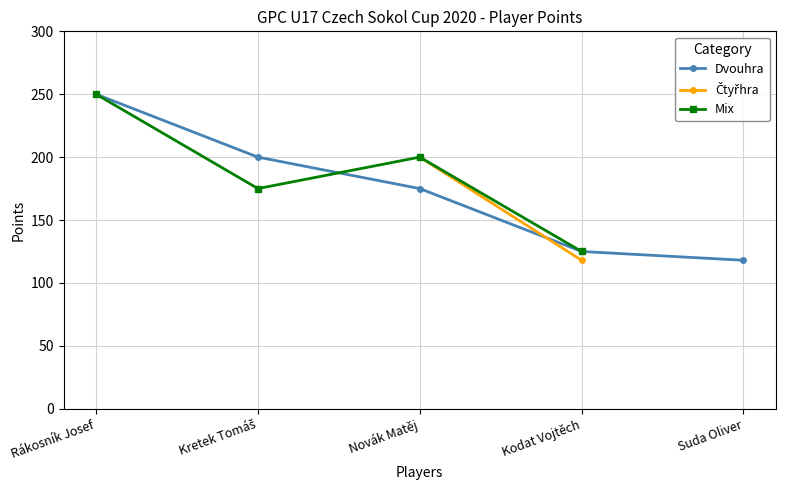

Which series has the largest total across all categories?

Dvouhra